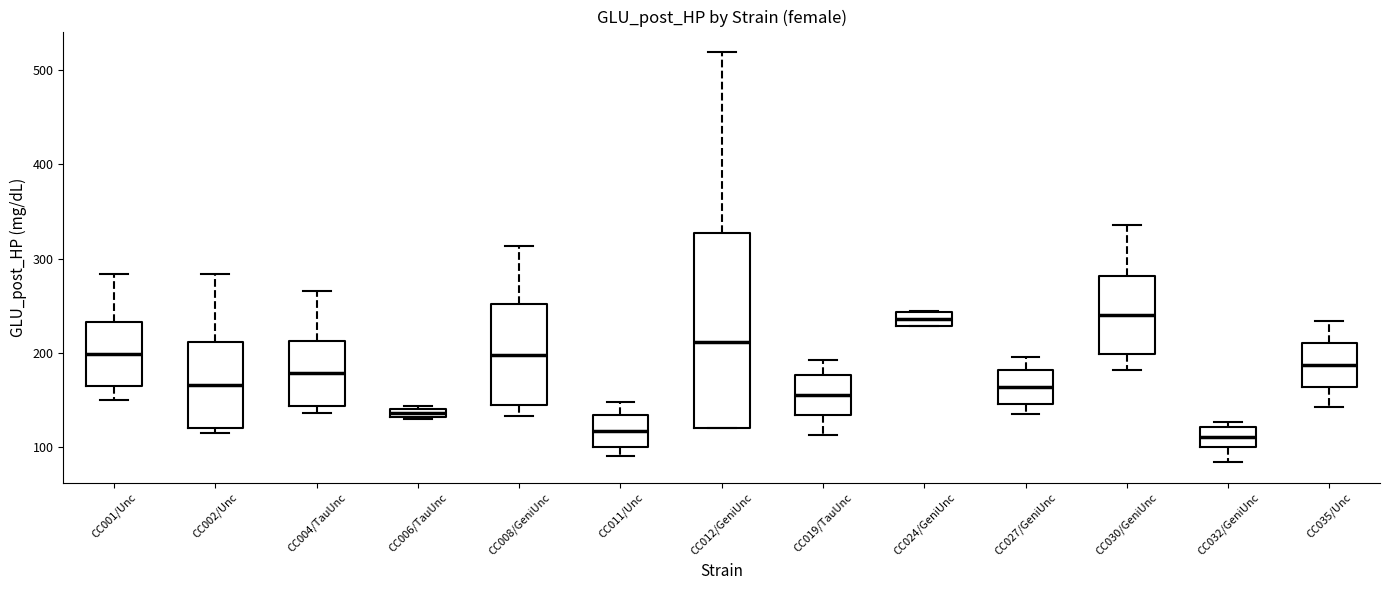

Where does the upper whisker of the box for CC001/Unc end on the y-axis? The values are not printed on the chart, so give them approximately, as read against the axis.

280